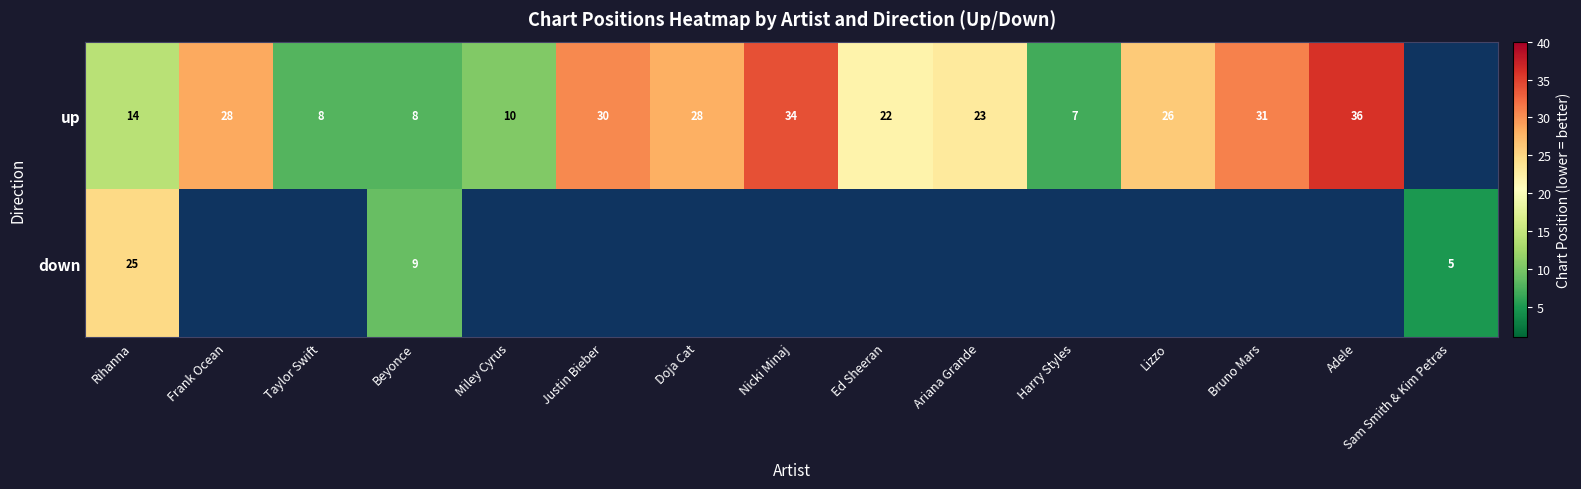

At how many categories does at least one series exceed 34?

1